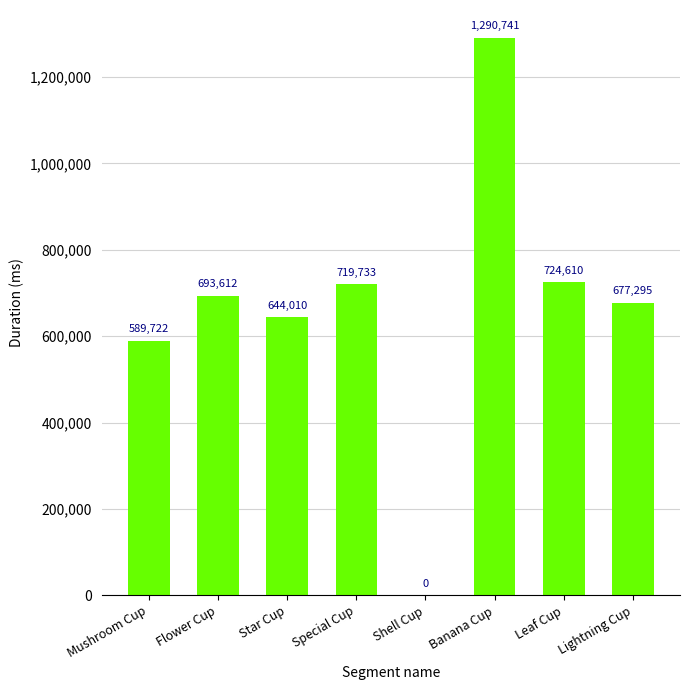

The value at Leaf Cup is 724610. True or false?

True